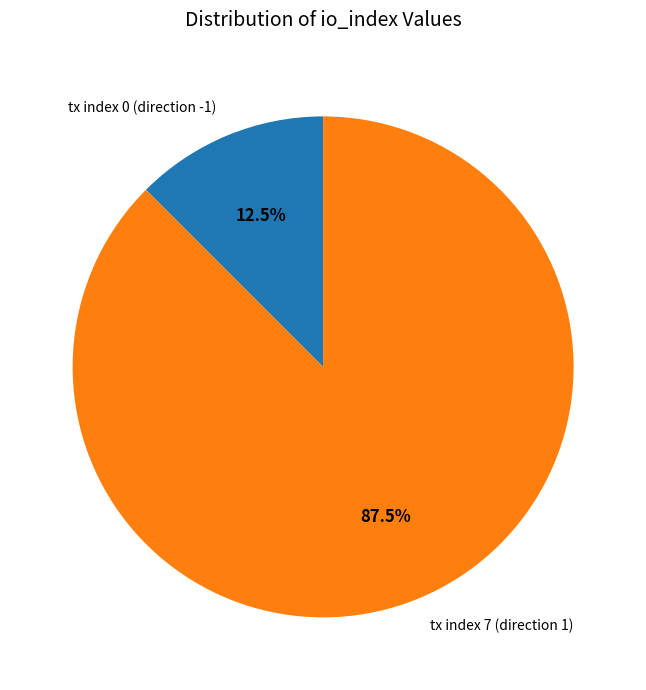

Is it true that tx index 0 (direction -1) is 5% of the pie?

False